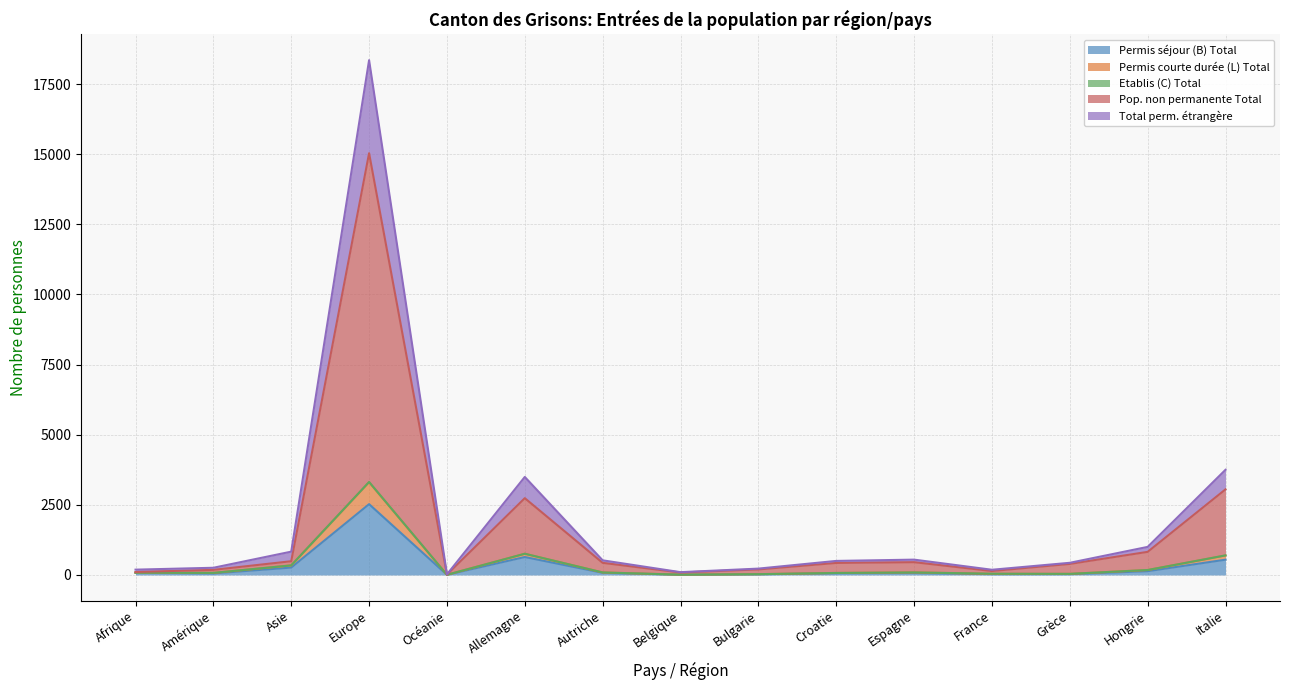

Which category has the highest value in the Permis séjour (B) Total series?

Europe